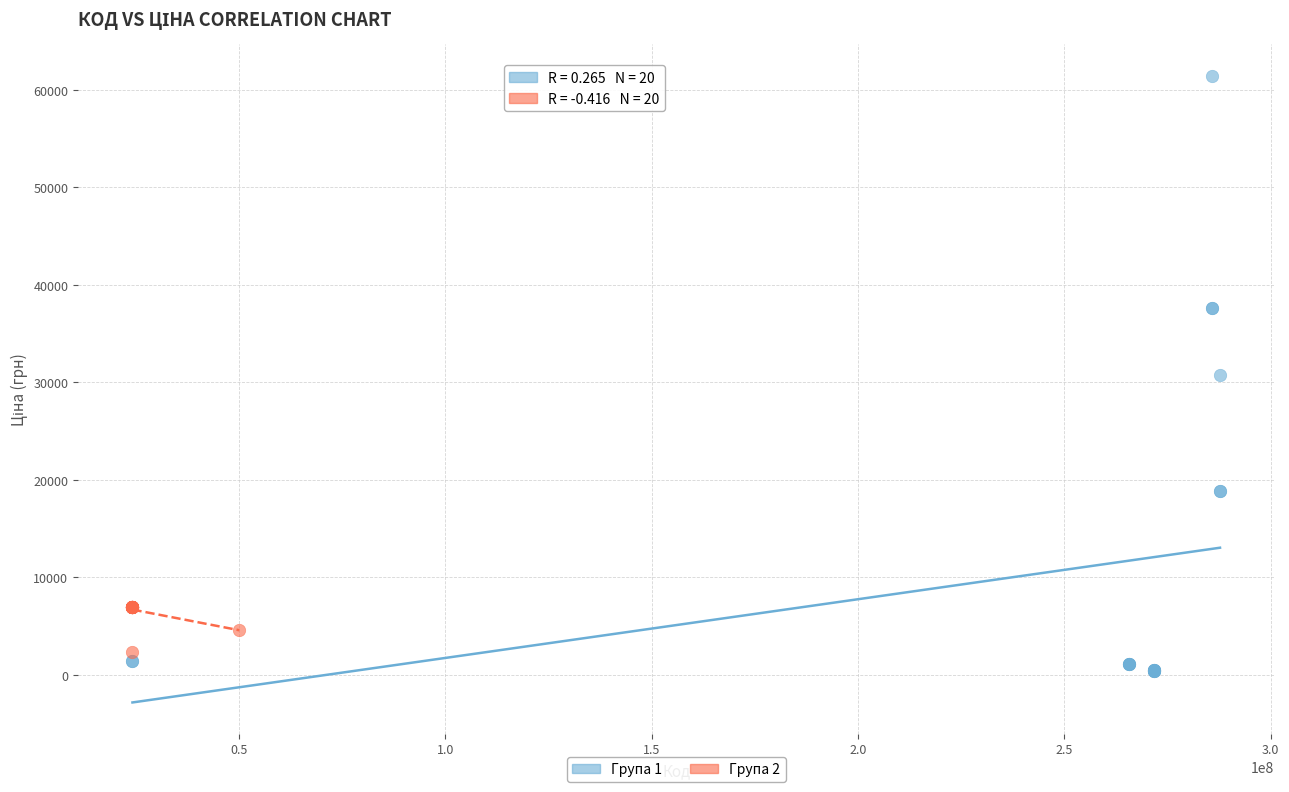

Which series has the widest spread of Y values?

Група 1